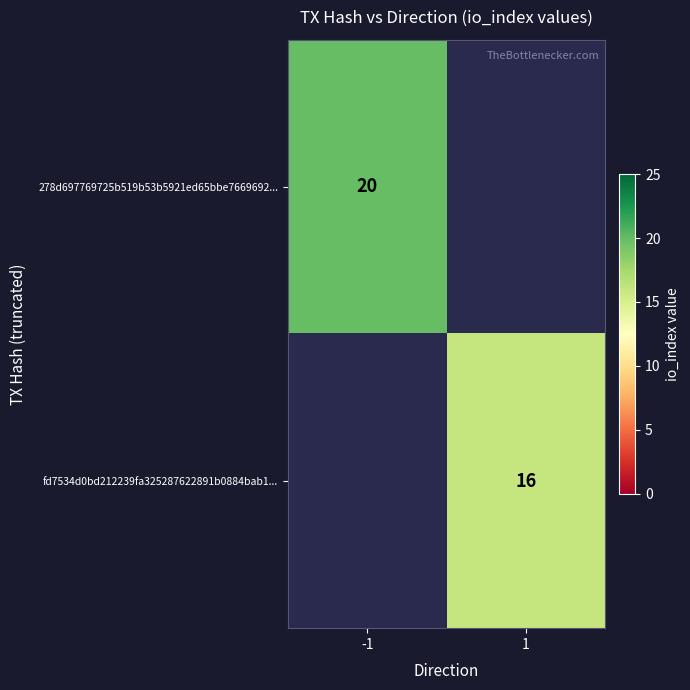

Is it true that fd7534d0bd212239fa325287622891b0884bab1... equals 10 at 1?

False